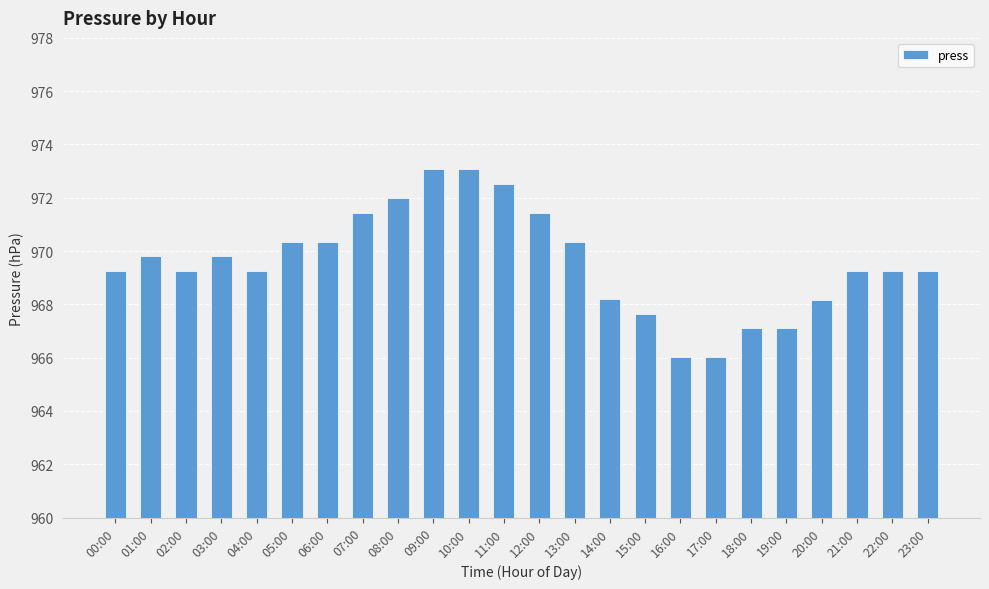

Reading left to right, extract all data points from this chart.

00:00=969.3	01:00=969.8	02:00=969.3	03:00=969.8	04:00=969.3	05:00=970.4	06:00=970.4	07:00=971.4	08:00=972.0	09:00=973.1	10:00=973.1	11:00=972.5	12:00=971.4	13:00=970.4	14:00=968.2	15:00=967.6	16:00=966.0	17:00=966.0	18:00=967.1	19:00=967.1	20:00=968.2	21:00=969.3	22:00=969.3	23:00=969.3